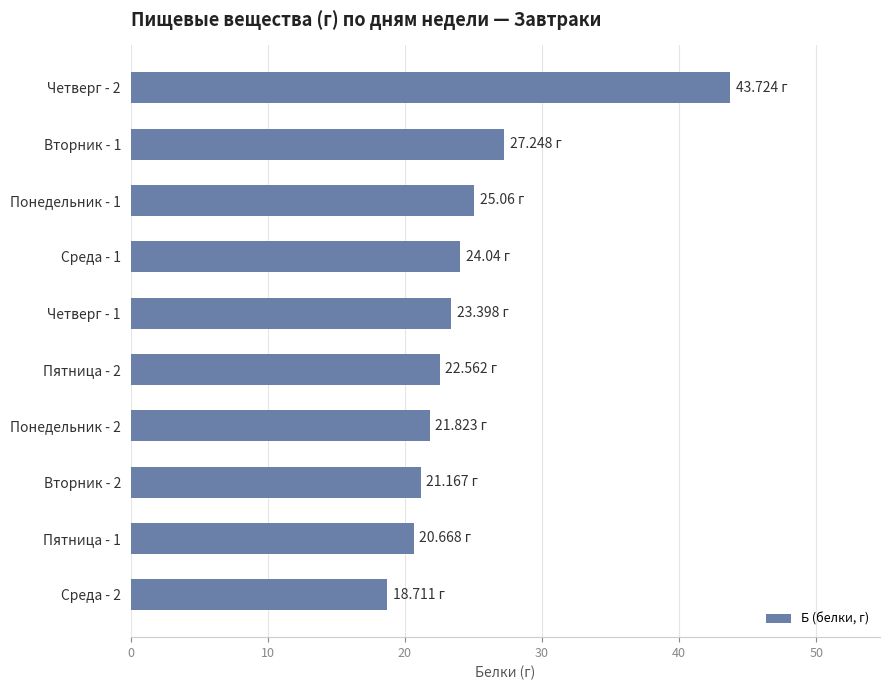

What is the maximum value shown in the chart?

43.7